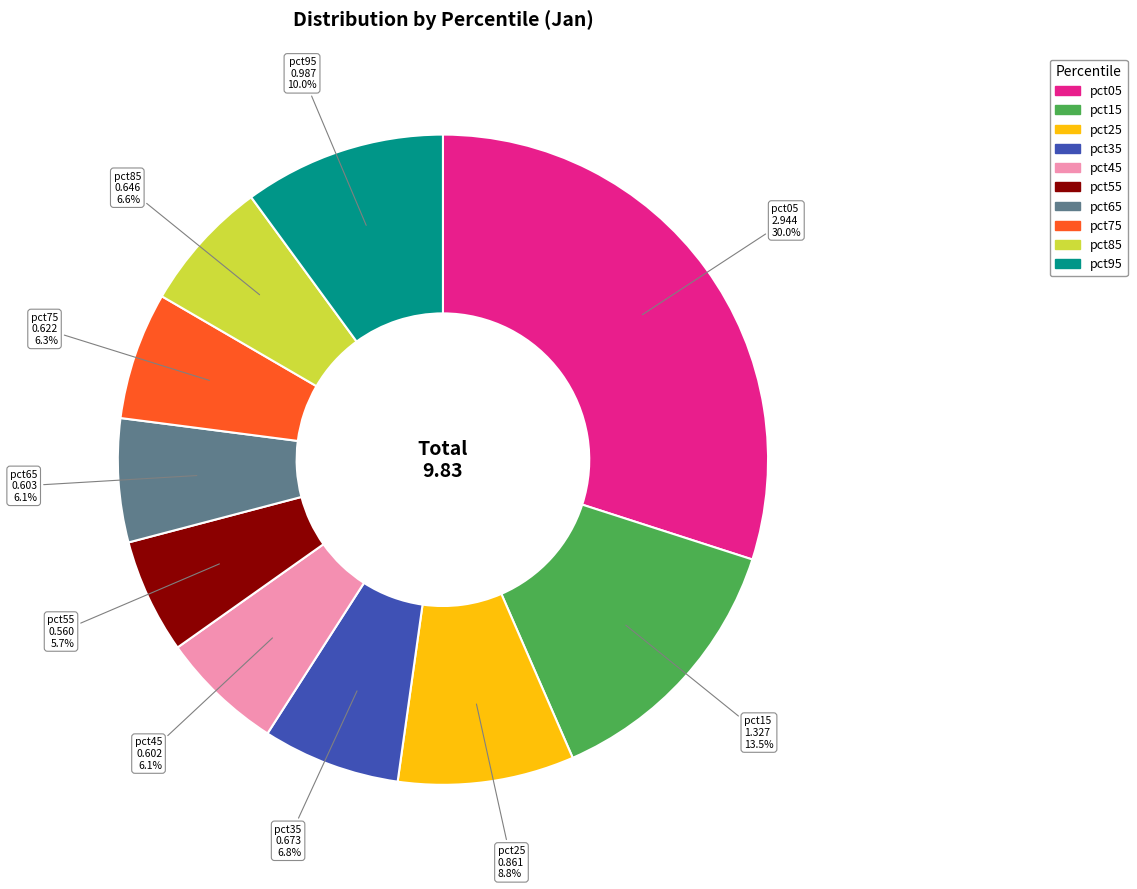

Combined, do pct25 and pct35 account for over 50%?

No